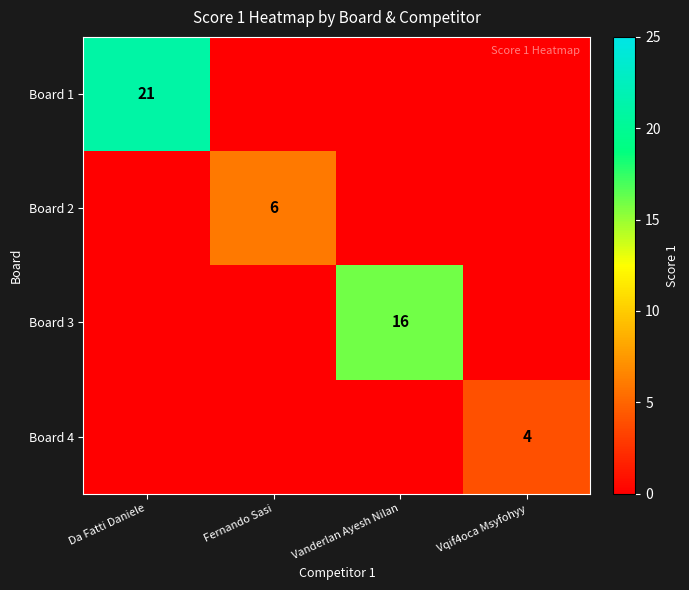

The value of Board 4 at Vqif4oca Msyfohyy is 4. True or false?

True